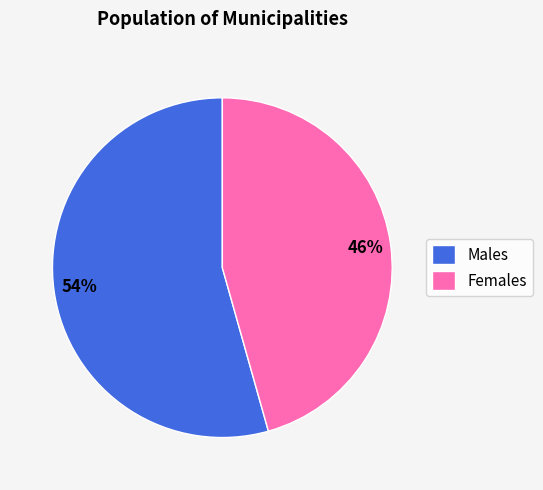

The Females slice represents 34% of the pie. True or false?

False